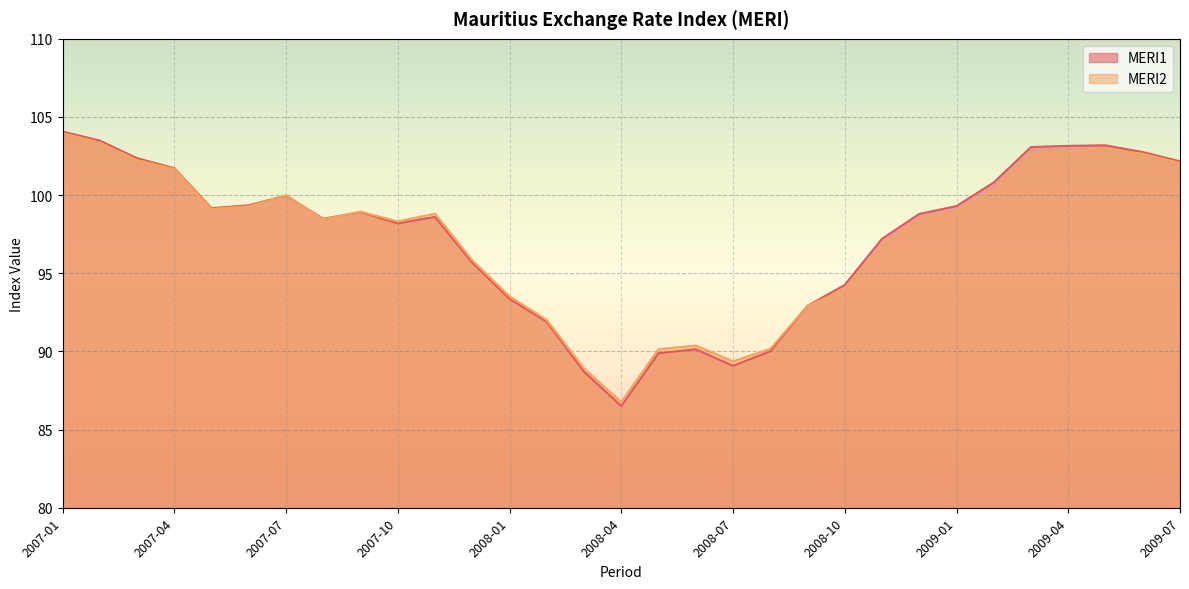

What is the label of the 18th point from the right?

2008-02